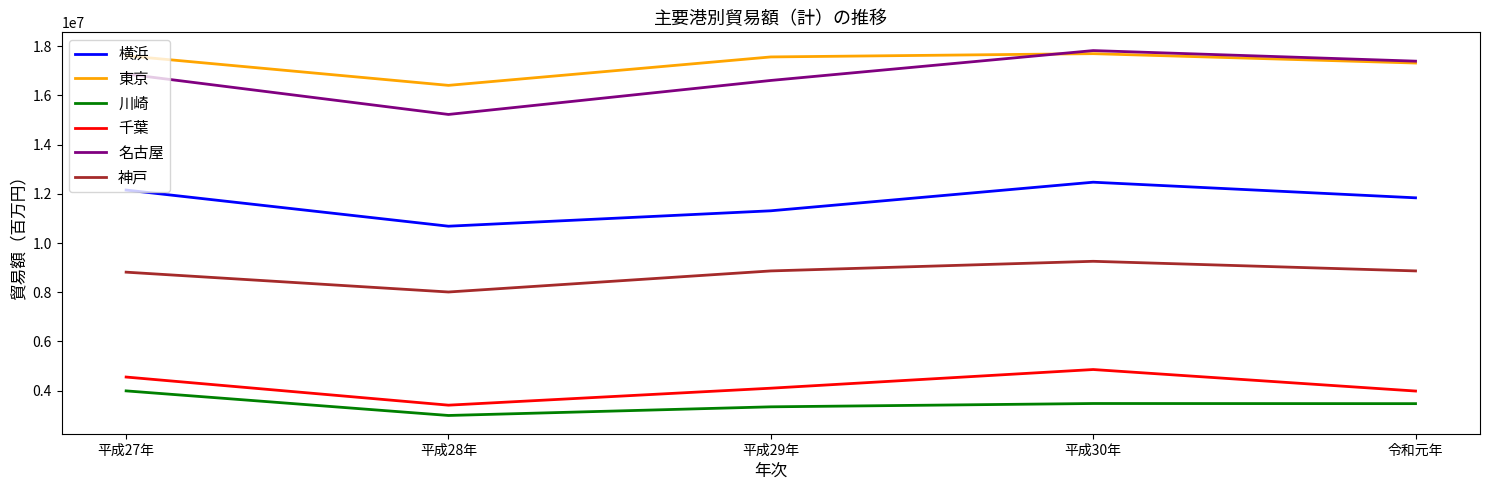

Which series has the largest total across all categories?

東京